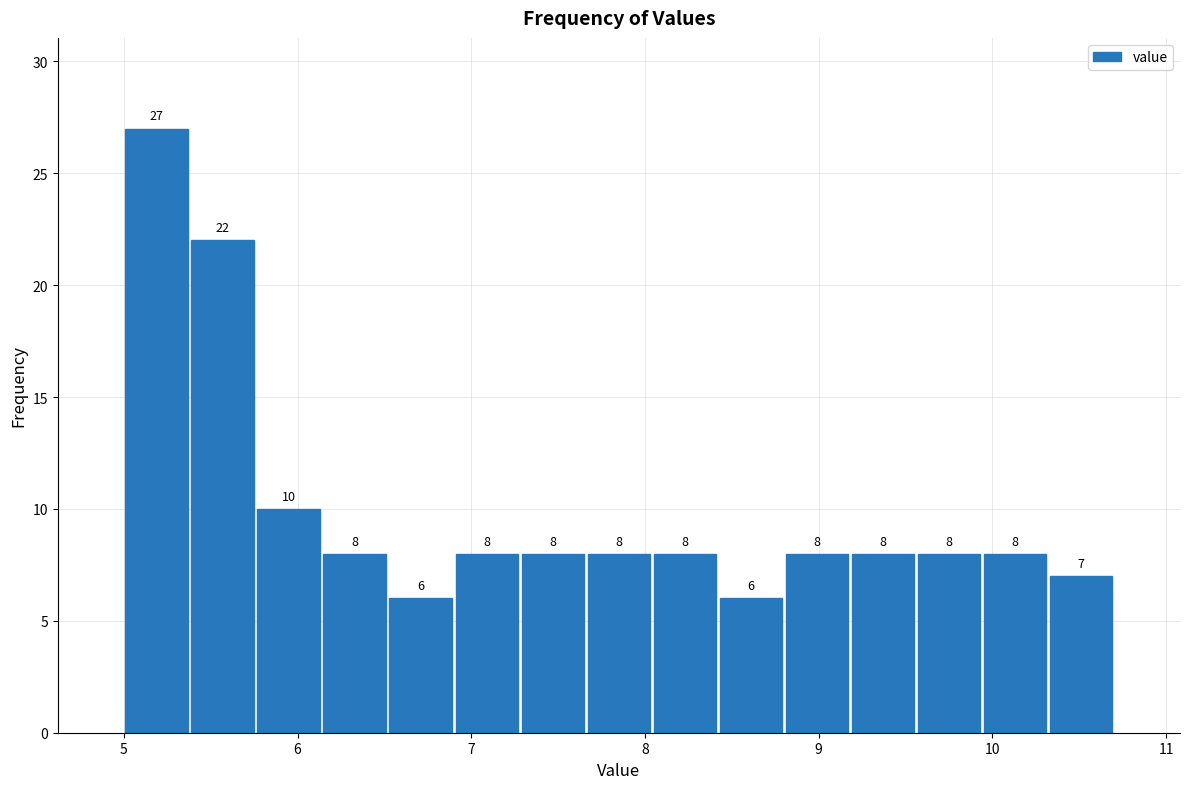

Read against the x-axis, roughly where is the centre of the tallest bar?

5.2